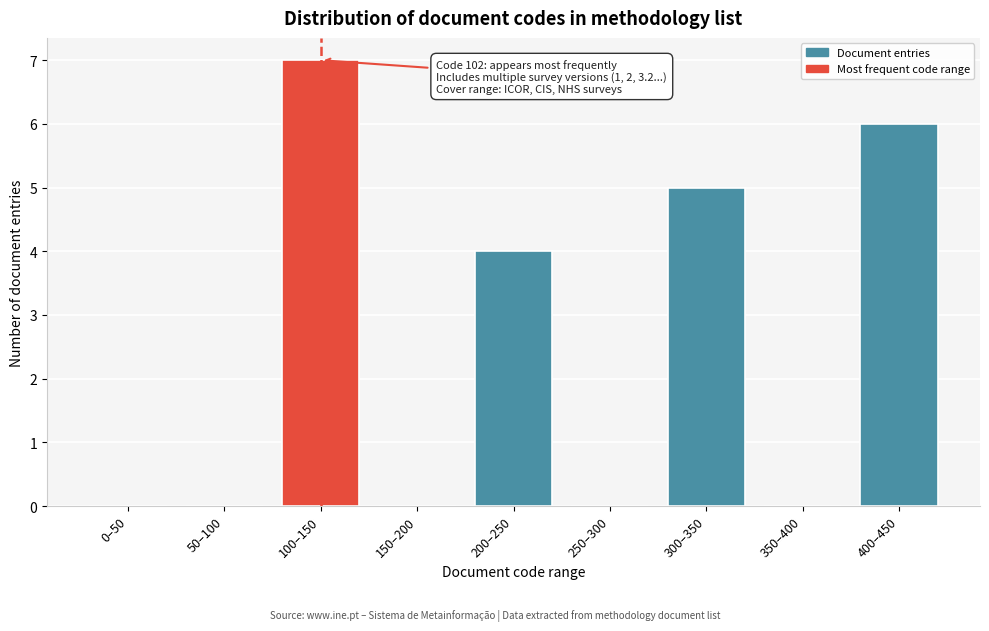

Reading left to right, extract all data points from this chart.

0–50=0	50–100=0	100–150=7	150–200=0	200–250=4	250–300=0	300–350=5	350–400=0	400–450=6